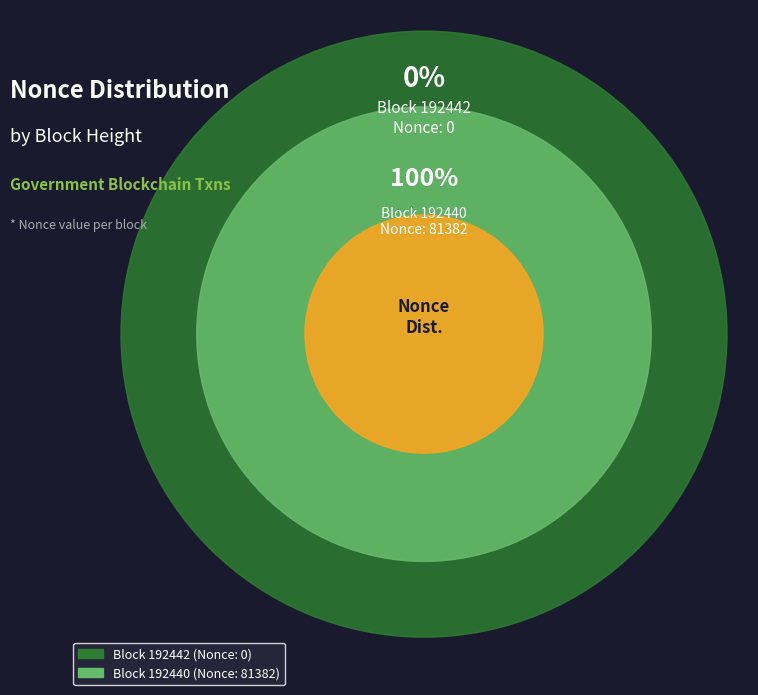

Which slice represents more than half of the pie?

192440